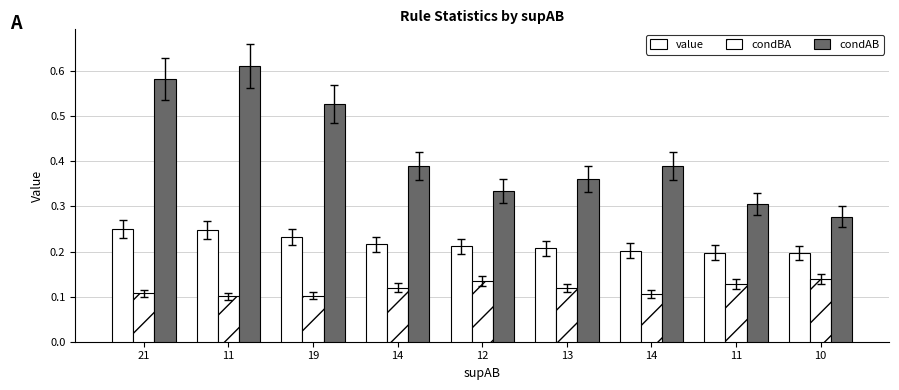

Which series has the largest range (max minus min)?

condAB